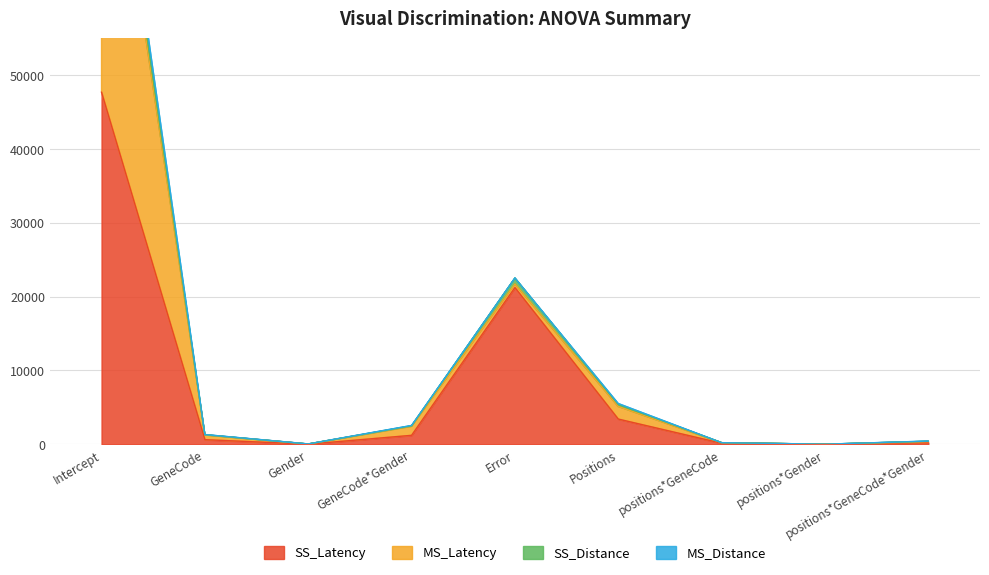

The value of SS_Latency at Error is 21226.9. True or false?

True